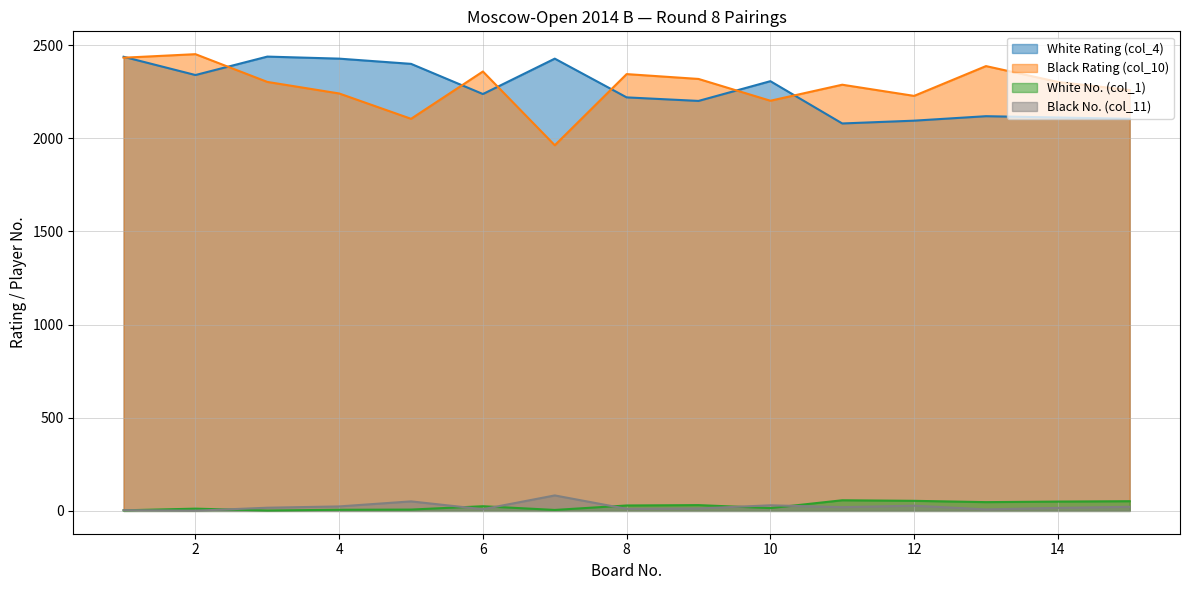

Which series has the largest total across all categories?

Black Rating (col_10)